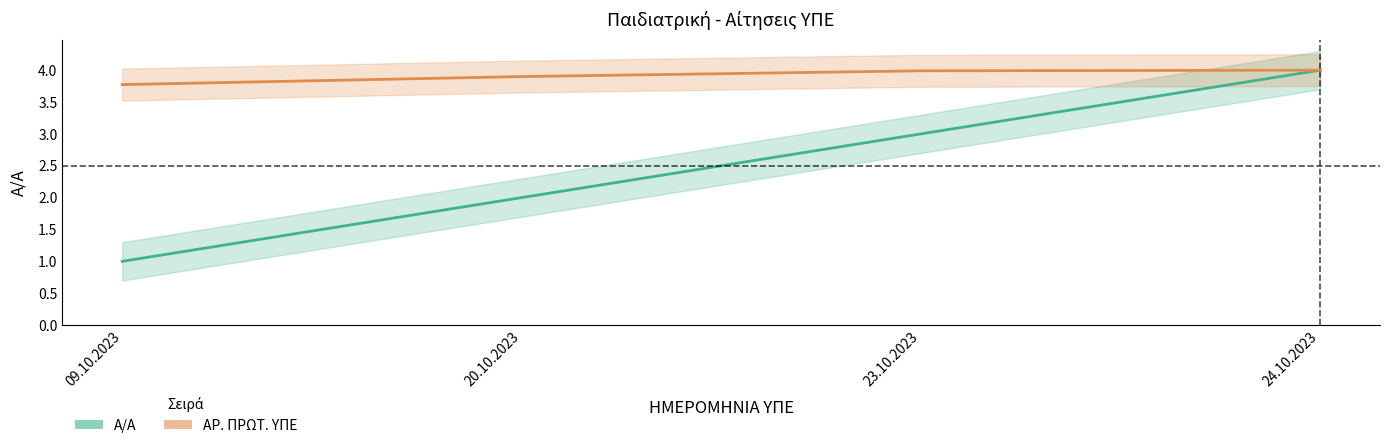

What is the difference between the maximum and minimum values in the Α/Α series?

3.0